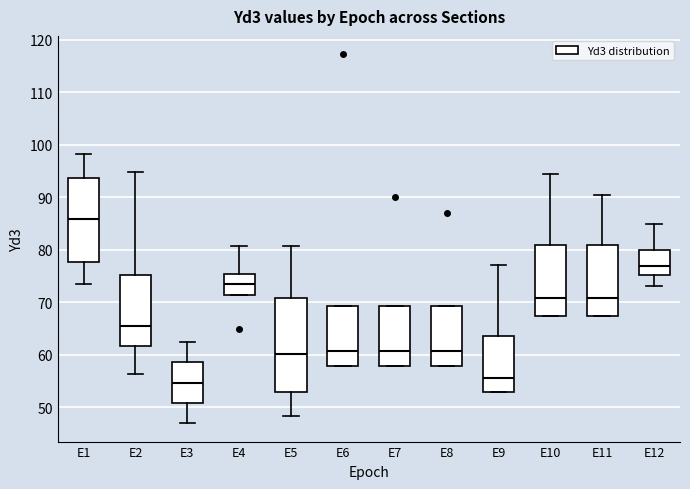

Which box is the tallest, from its lower edge to its upper edge?

E5